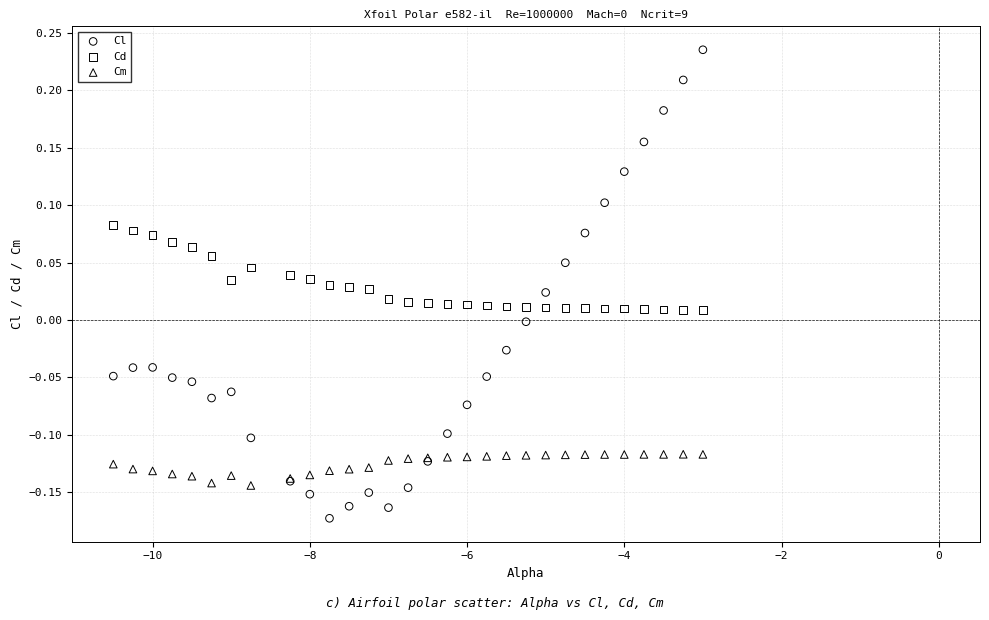

Which series contains the highest Y value?

Cl